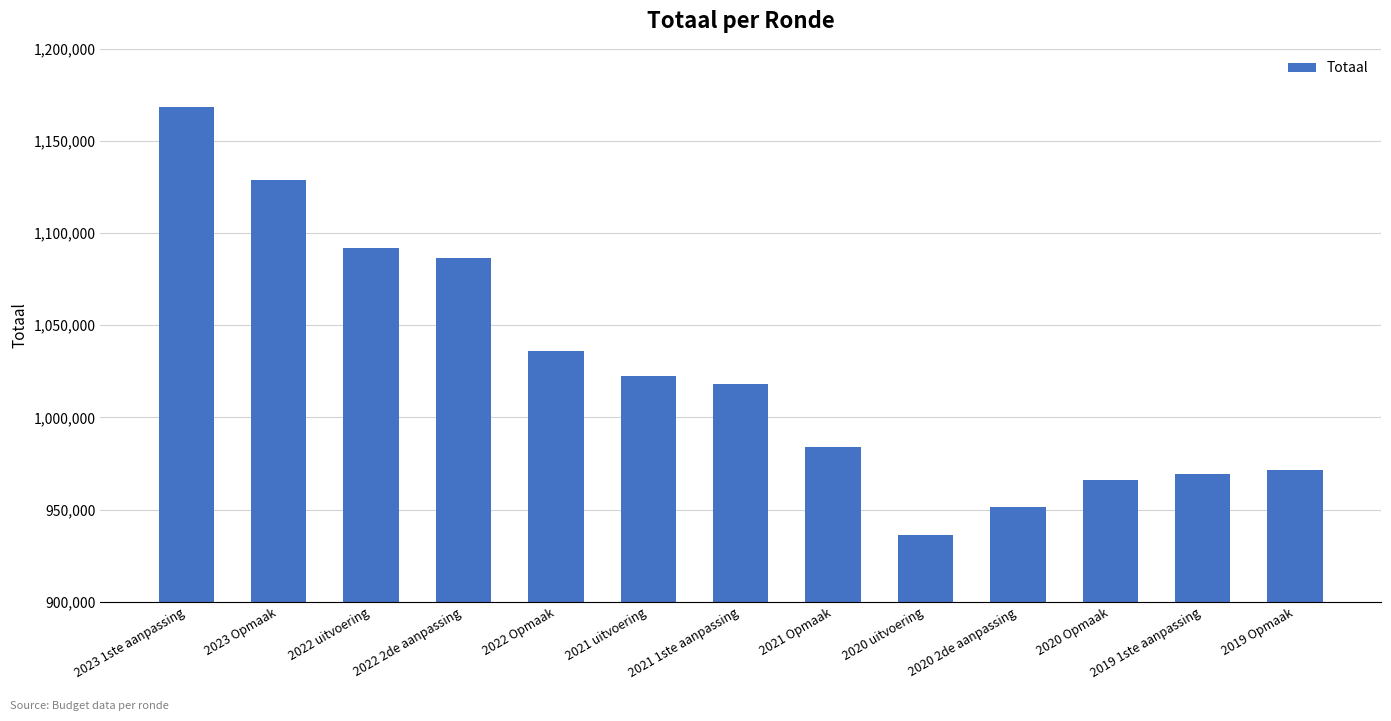

Rank the categories by value from lowest to highest.

2020 uitvoering, 2020 2de aanpassing, 2020 Opmaak, 2019 1ste aanpassing, 2019 Opmaak, 2021 Opmaak, 2021 1ste aanpassing, 2021 uitvoering, 2022 Opmaak, 2022 2de aanpassing, 2022 uitvoering, 2023 Opmaak, 2023 1ste aanpassing